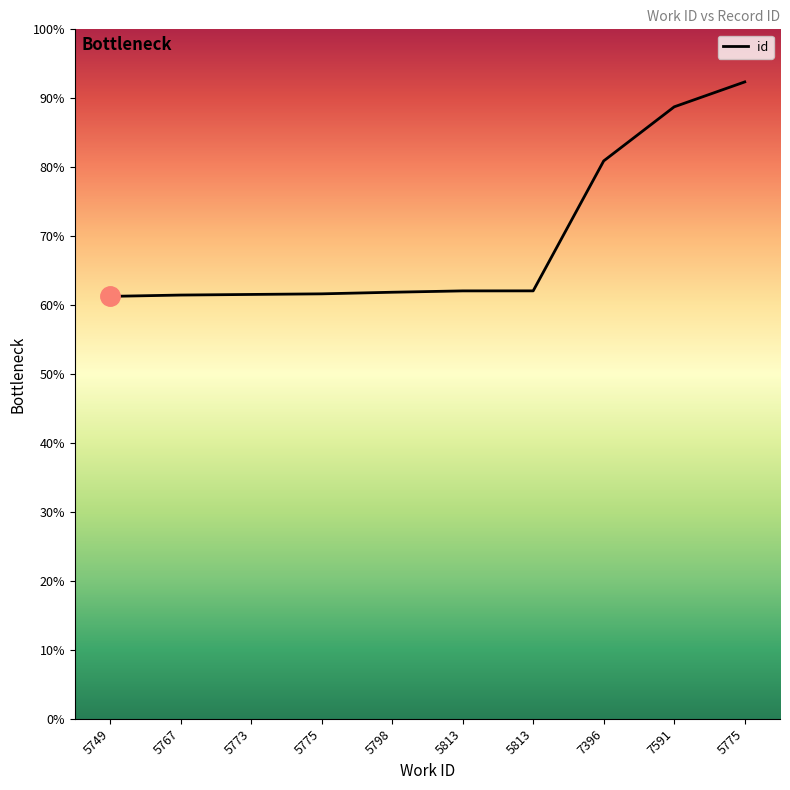

Does the chart have visible grid lines?

No